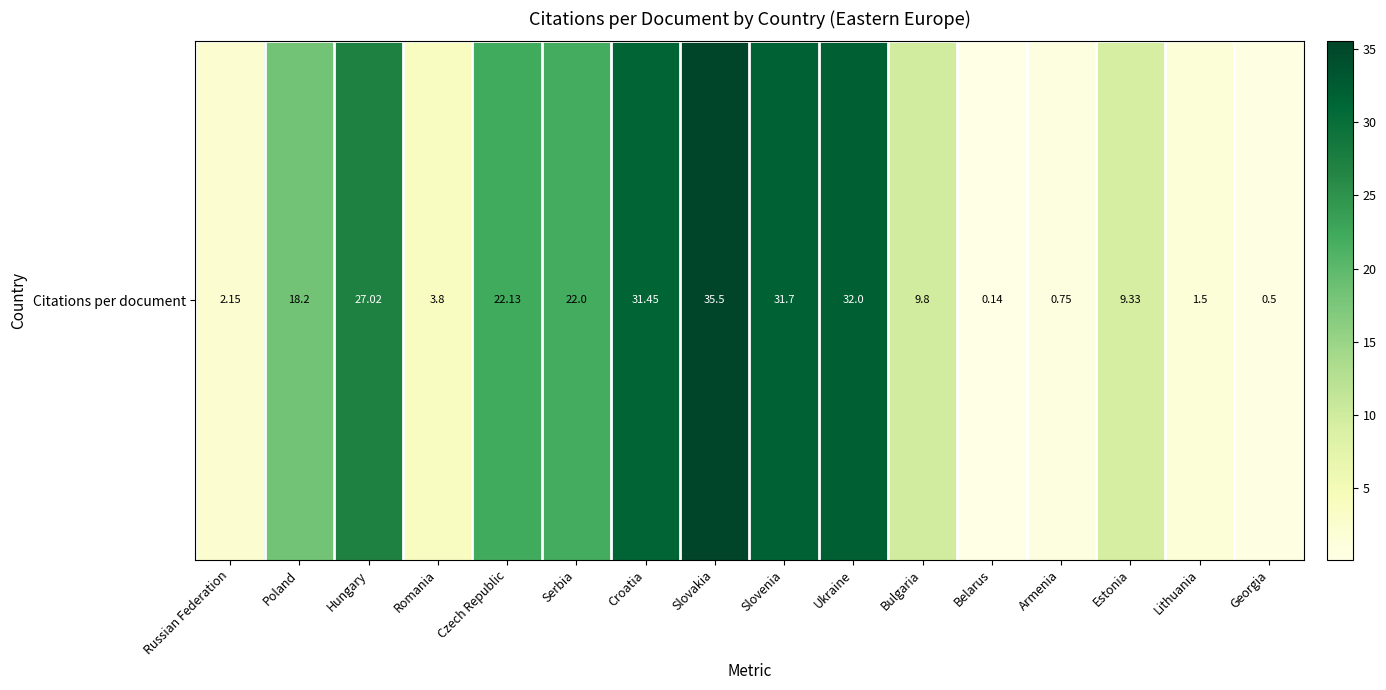

Is it true that the value at Lithuania is 1.5?

True